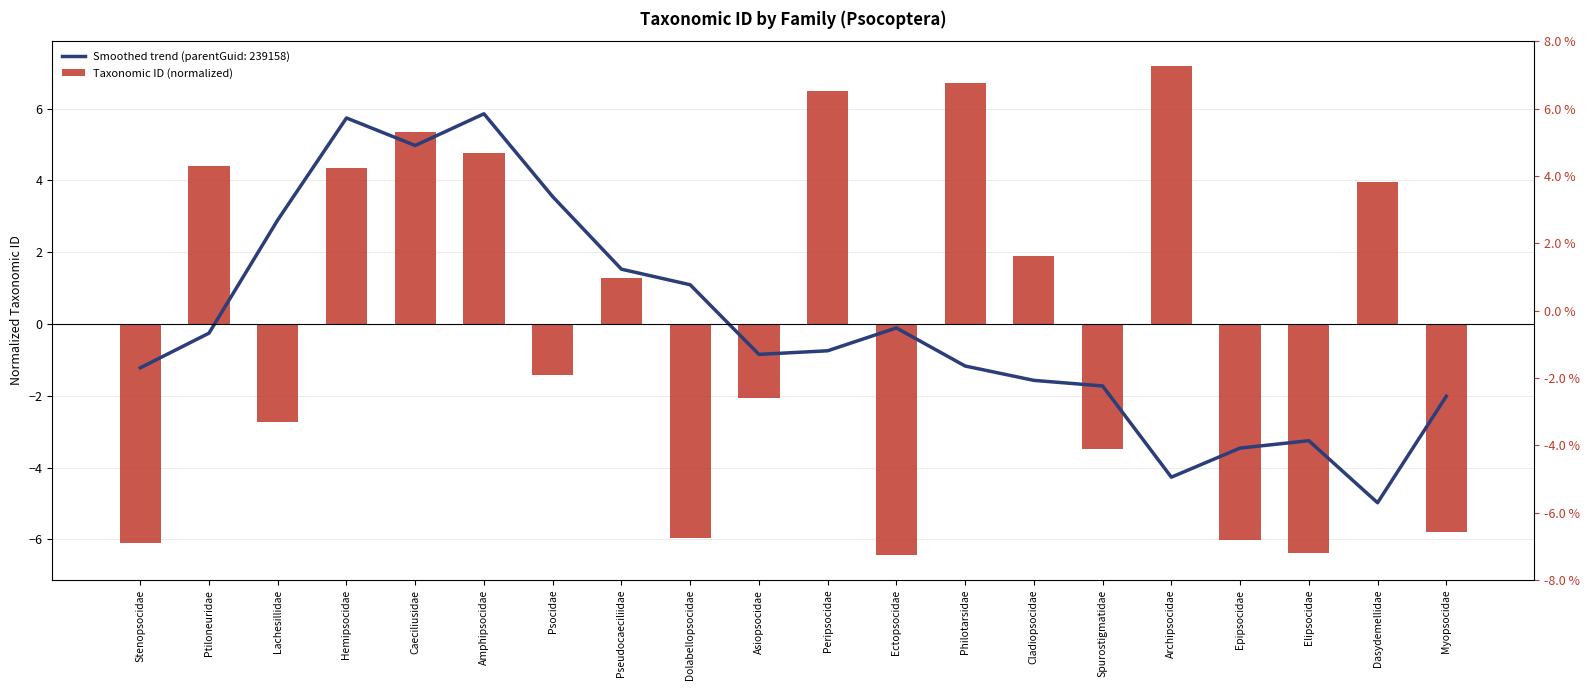

How many categories are shown in the chart?

20